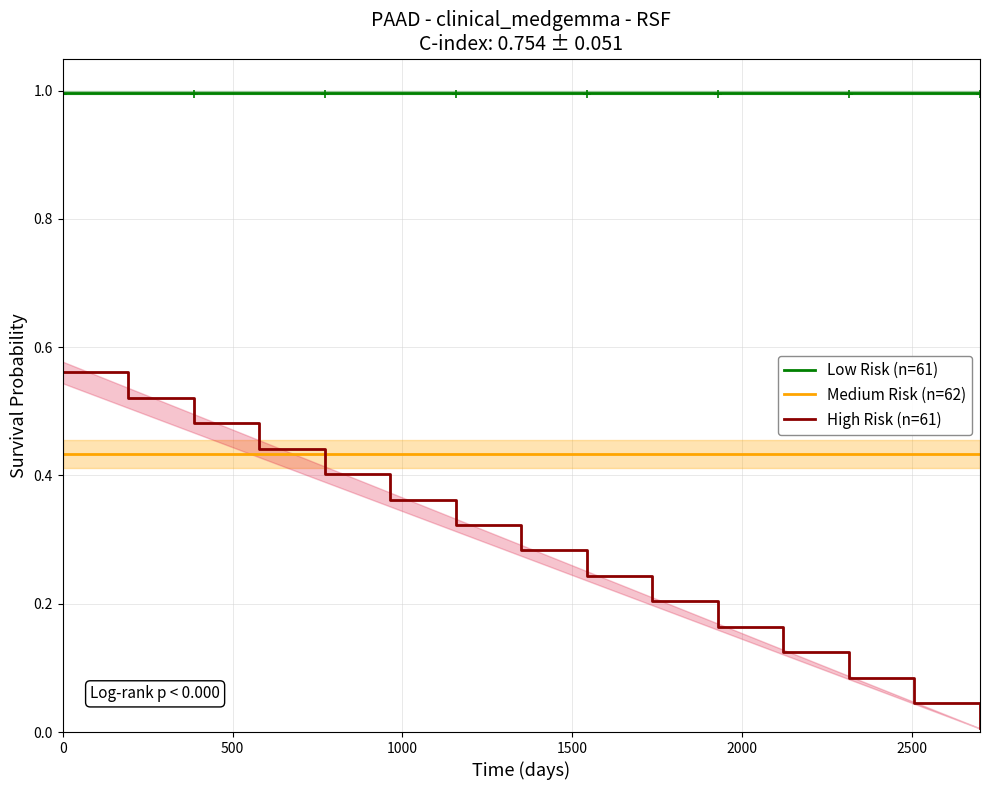

True or false: Low Risk (n=61) and Medium Risk (n=62) cross at least once.

False